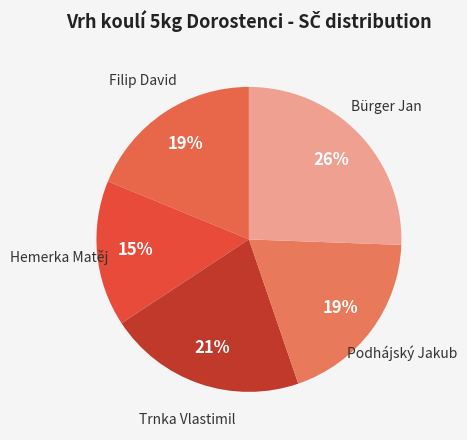

Count the number of slices in the pie.

5